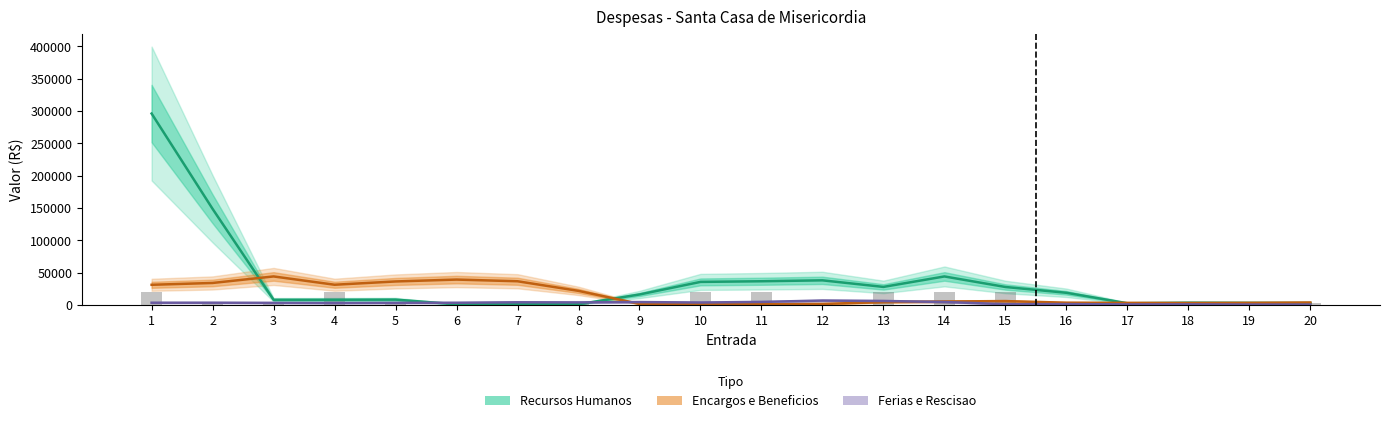

Reading right to left, what are all the values shown in this chart?

Recursos Humanos: 2767.8	3069.0	3323.3	2453.0	18646.9	27631.1	43946.0	27746.6	37914.4	36498.9	35497.1	16025.1	963.6	1449.7	939.2	8089.5	7860.3	7809.6	148440.9	295926.0
Encargos e Beneficios: 3628.5	3082.1	2822.6	3069.0	3323.3	5787.7	5202.0	4241.6	1424.7	963.6	1093.5	1454.9	21606.9	36498.9	39097.0	36185.9	31108.5	43946.0	33855.5	31021.5
Ferias e Rescisao: 413.5	453.1	749.6	698.9	1185.0	1050.6	4428.7	5985.8	6620.8	4555.4	3598.3	4290.4	3787.4	3953.7	3265.0	3082.1	2822.6	3069.0	3323.3	3290.9